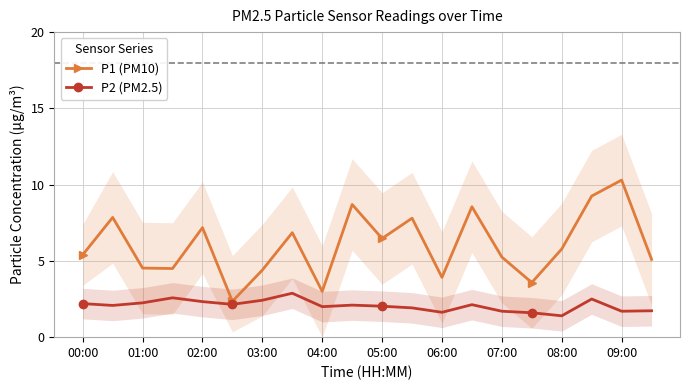

What is the value of the P1 (PM10) point at the 10th from the left?

8.7